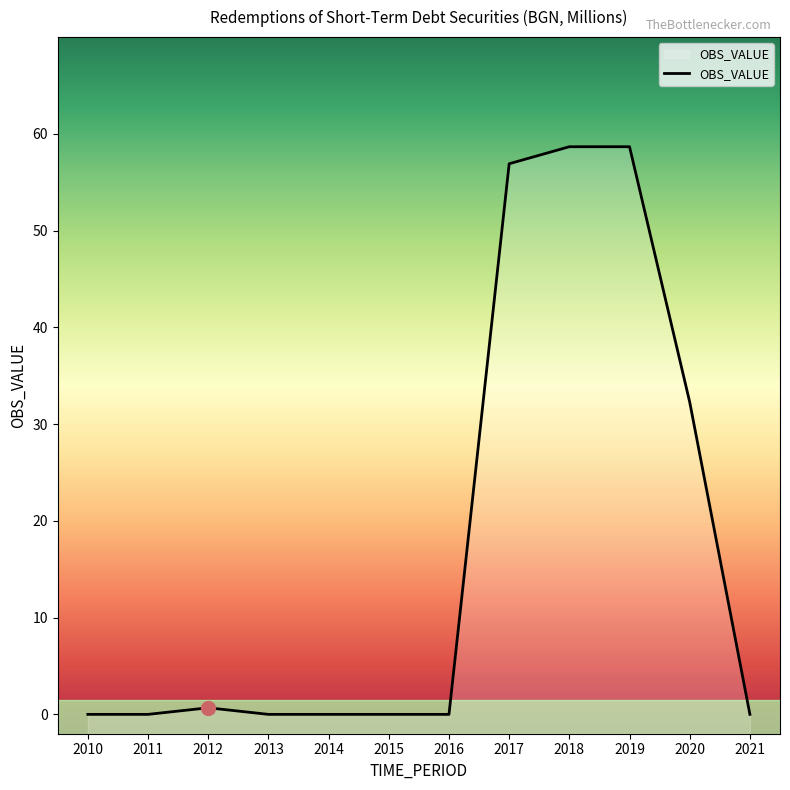

Reading left to right, what are all the values shown in this chart?

2010=0.0	2011=0.0	2012=0.7	2013=0.0	2014=0.0	2015=0.0	2016=0.0	2017=56.9	2018=58.7	2019=58.7	2020=32.3	2021=0.0